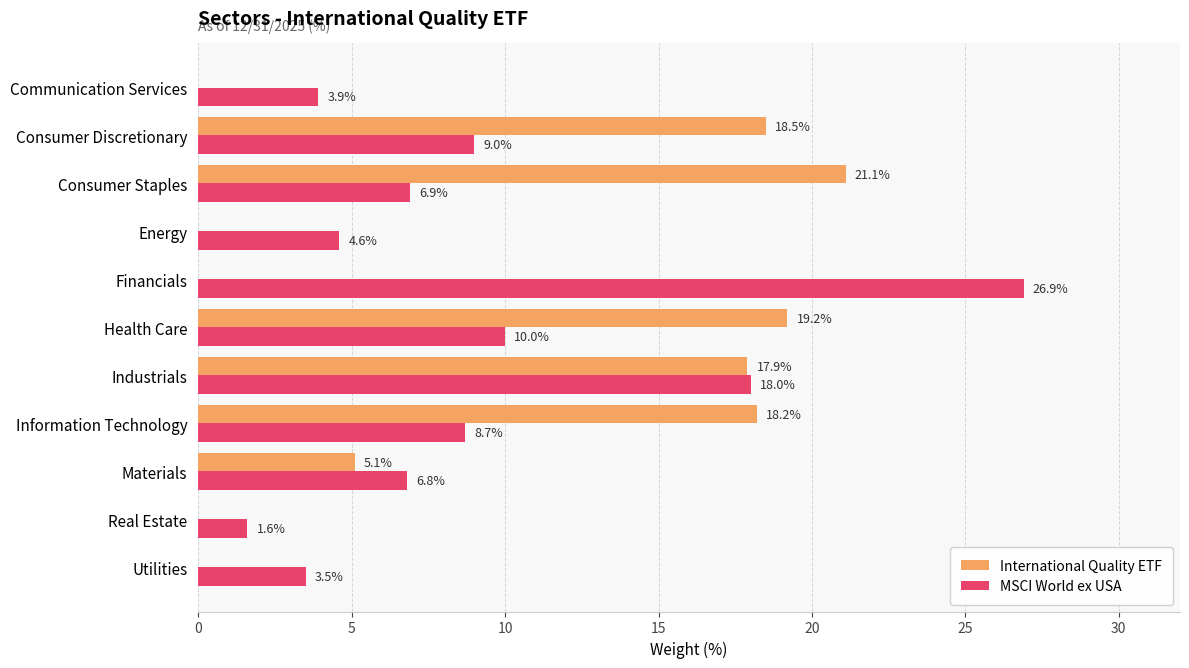

Between Energy and Utilities, which series saw the biggest shift?

MSCI World ex USA